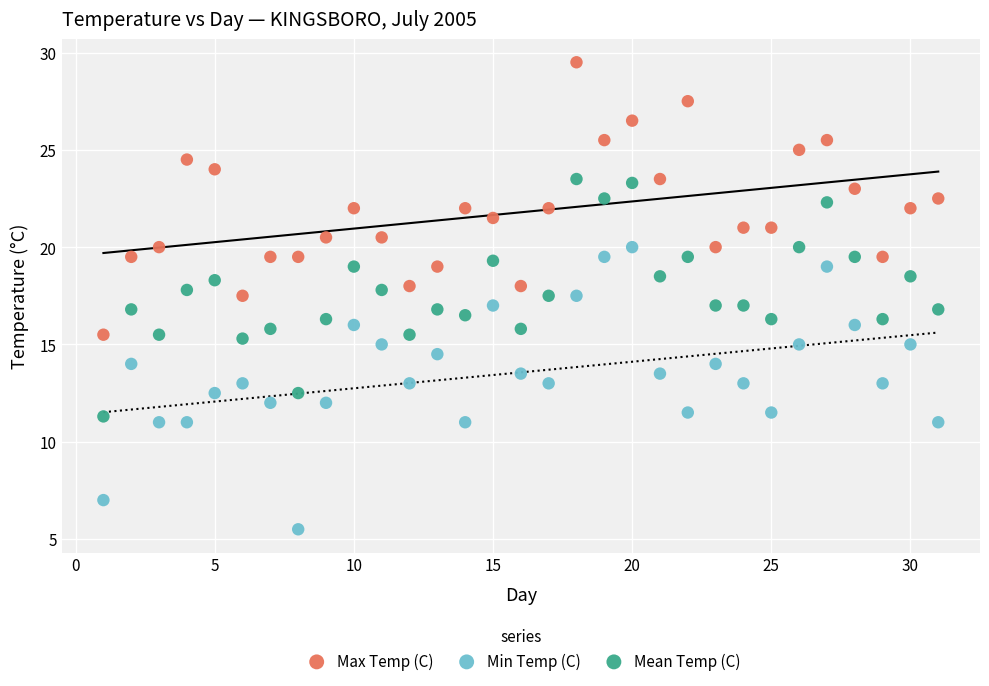

Across all data points, what is the range of X values (max minus min)?

30.0